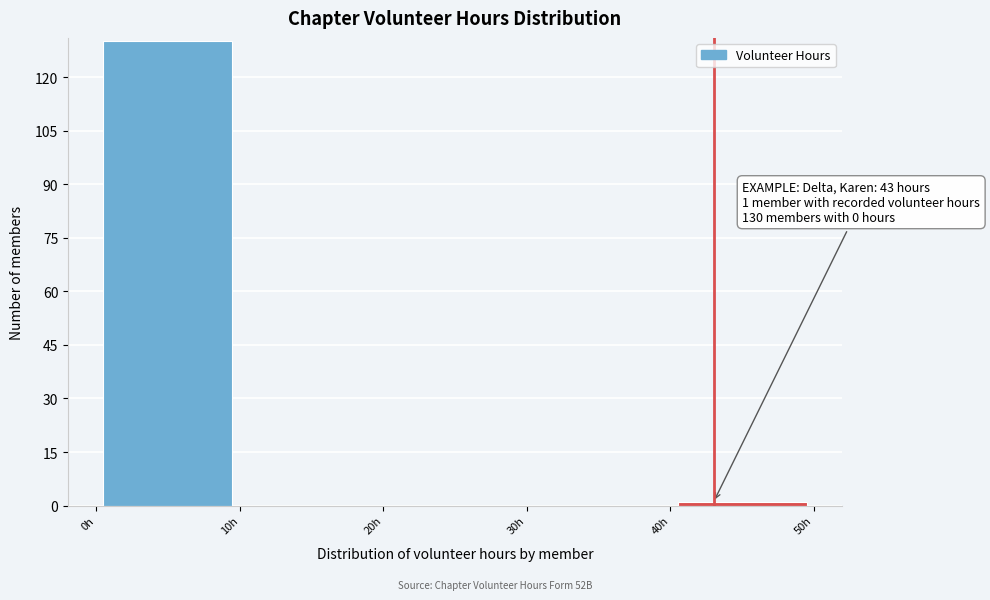

Over which range of the x-axis is the bar tallest?

0 to 10